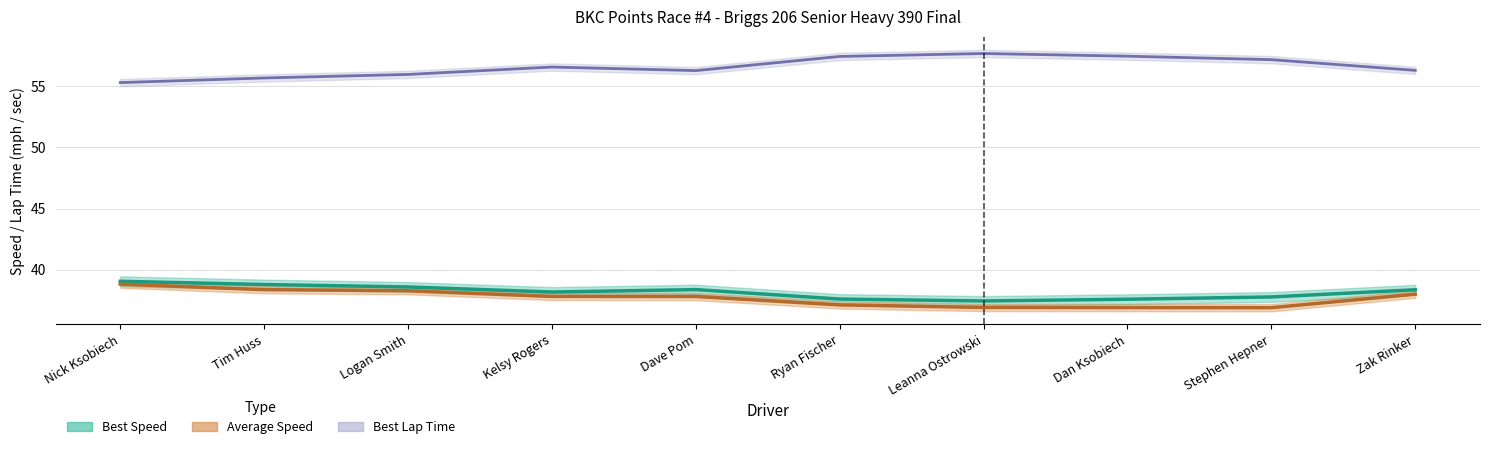

Reading left to right, transcribe all the data shown in this chart.

Best Lap time: Nick Ksobiech=55.3	Tim Huss=55.7	Logan Smith=56.0	Kelsy Rogers=56.6	Dave Pom=56.3	Ryan Fischer=57.4	Leanna Ostrowski=57.7	Dan Ksobiech=57.5	Stephen Hepner=57.2	Zak Rinker=56.3
Best Speed: Nick Ksobiech=39.1	Tim Huss=38.8	Logan Smith=38.6	Kelsy Rogers=38.2	Dave Pom=38.4	Ryan Fischer=37.6	Leanna Ostrowski=37.5	Dan Ksobiech=37.6	Stephen Hepner=37.8	Zak Rinker=38.4
Average Speed: Nick Ksobiech=38.8	Tim Huss=38.4	Logan Smith=38.3	Kelsy Rogers=37.8	Dave Pom=37.8	Ryan Fischer=37.1	Leanna Ostrowski=36.9	Dan Ksobiech=36.9	Stephen Hepner=36.9	Zak Rinker=38.0